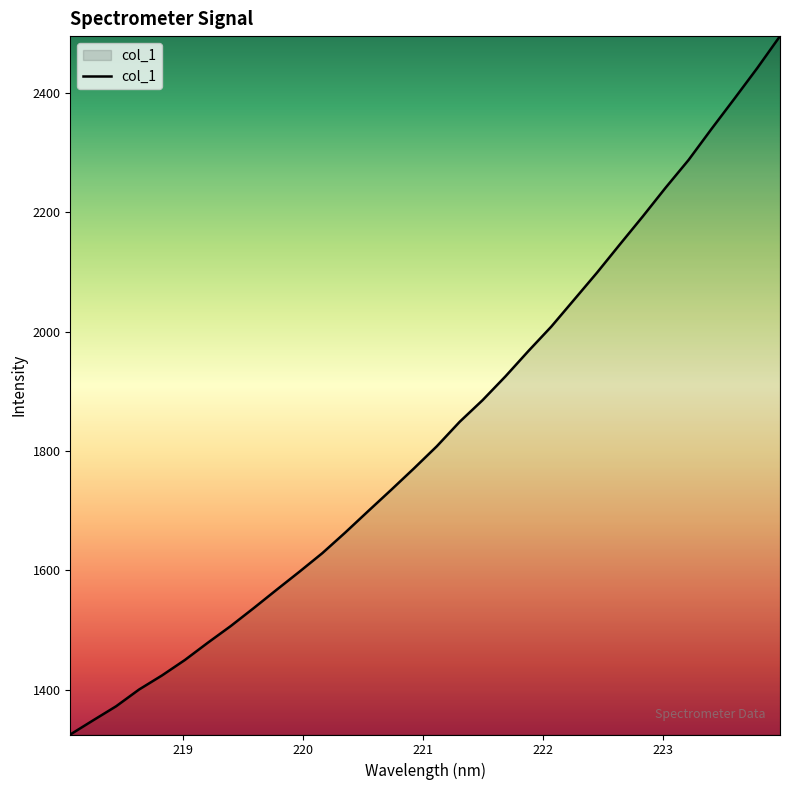

What is the smallest value displayed?

1325.0